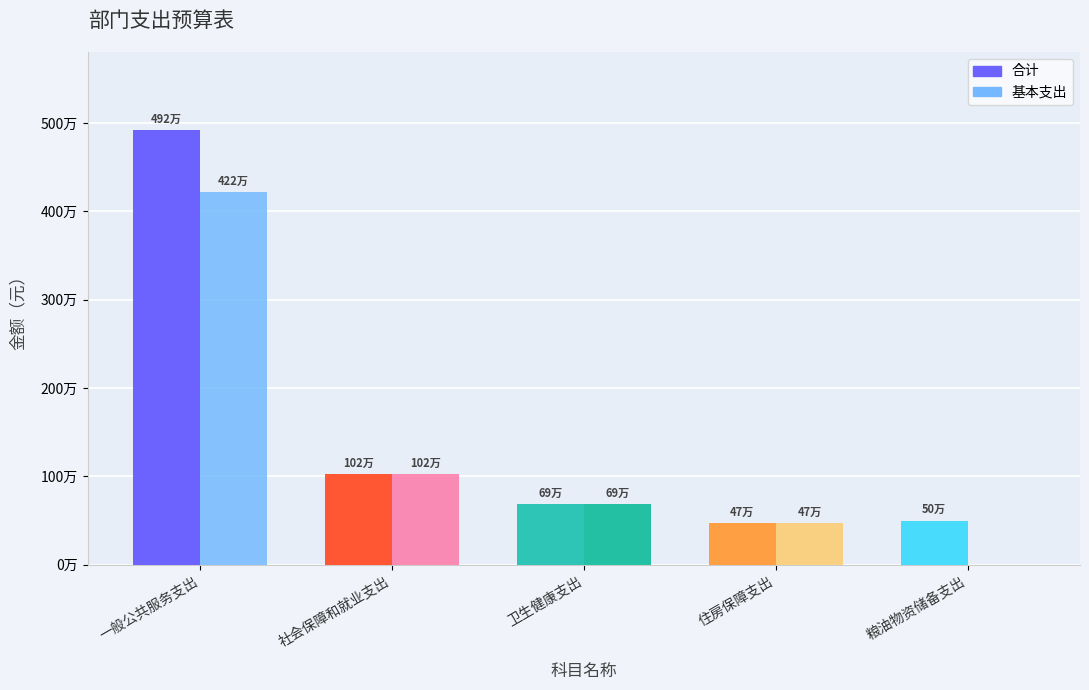

Does the chart contain stacked bars?

No